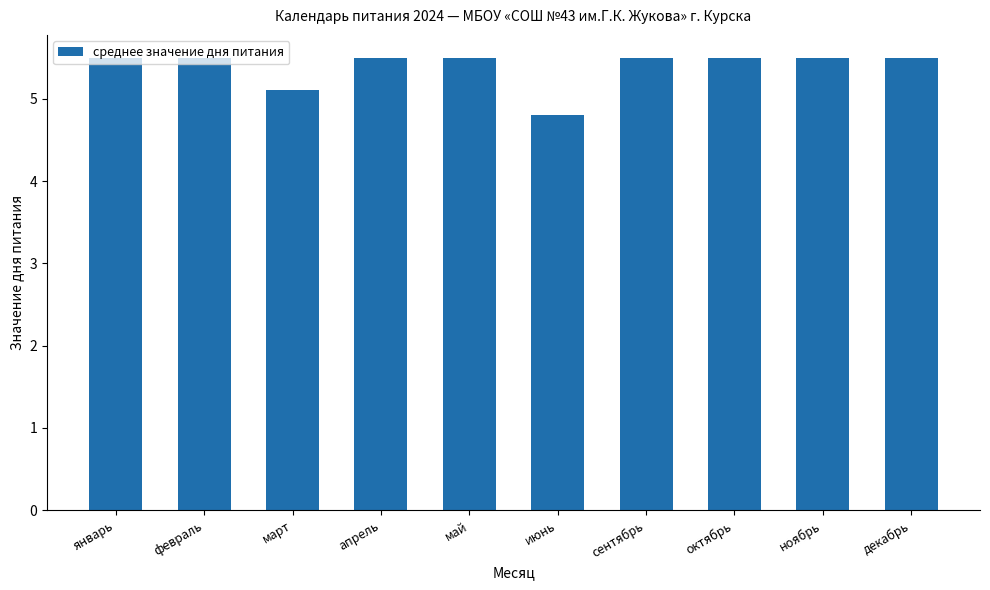

What is the label of the 4th bar from the right?

сентябрь